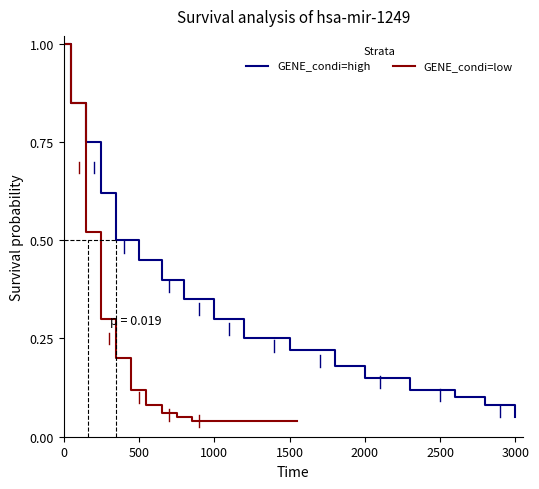

Which category has the lowest value in the GENE_condi=high series?

3000